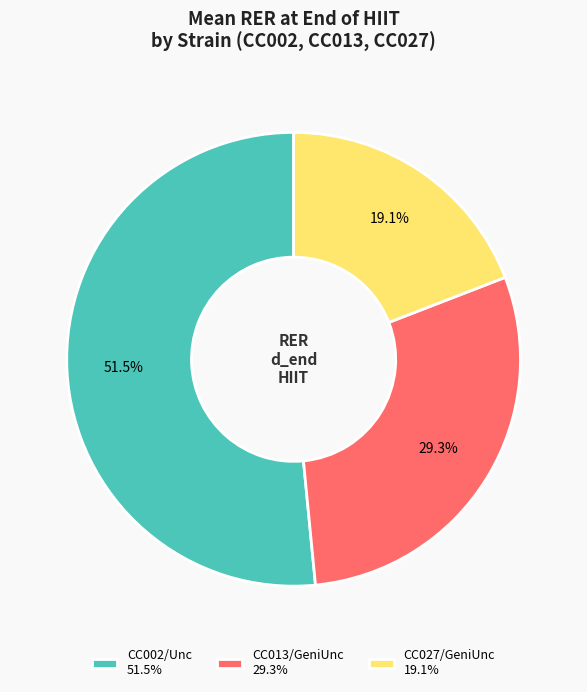

What is the ratio of the value at CC027/GeniUnc 19.1% to the value at CC013/GeniUnc 29.3%?

0.7